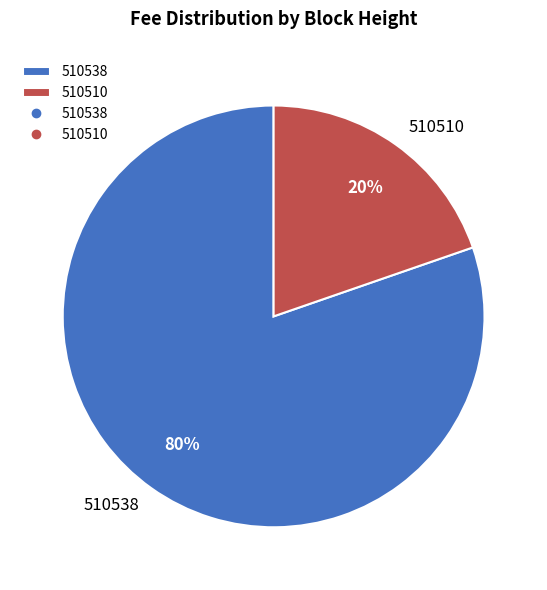

To the nearest percent, what is the average slice percentage?

50%